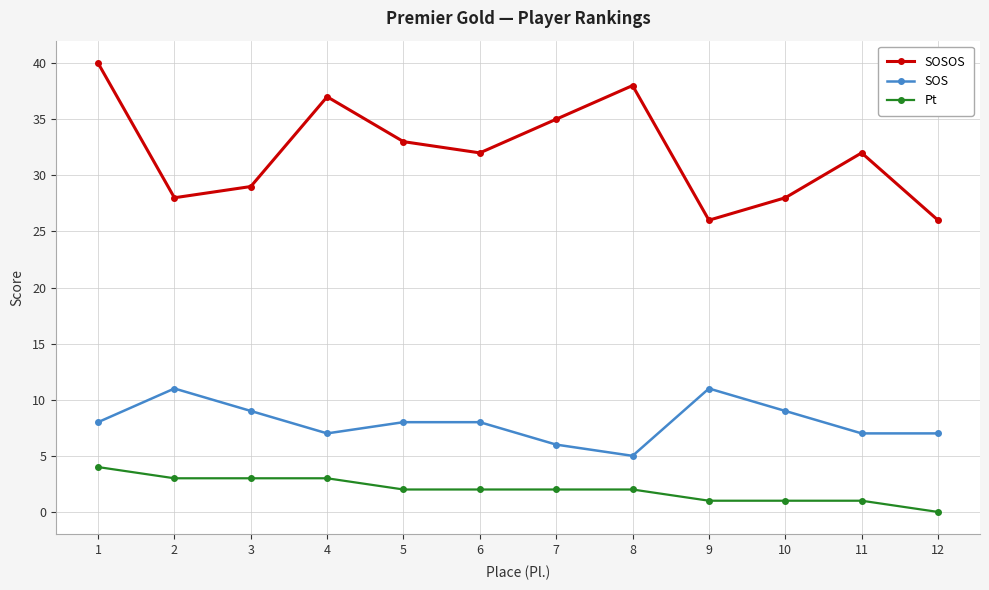

What is the value of the Pt point at the 6th from the left?

2